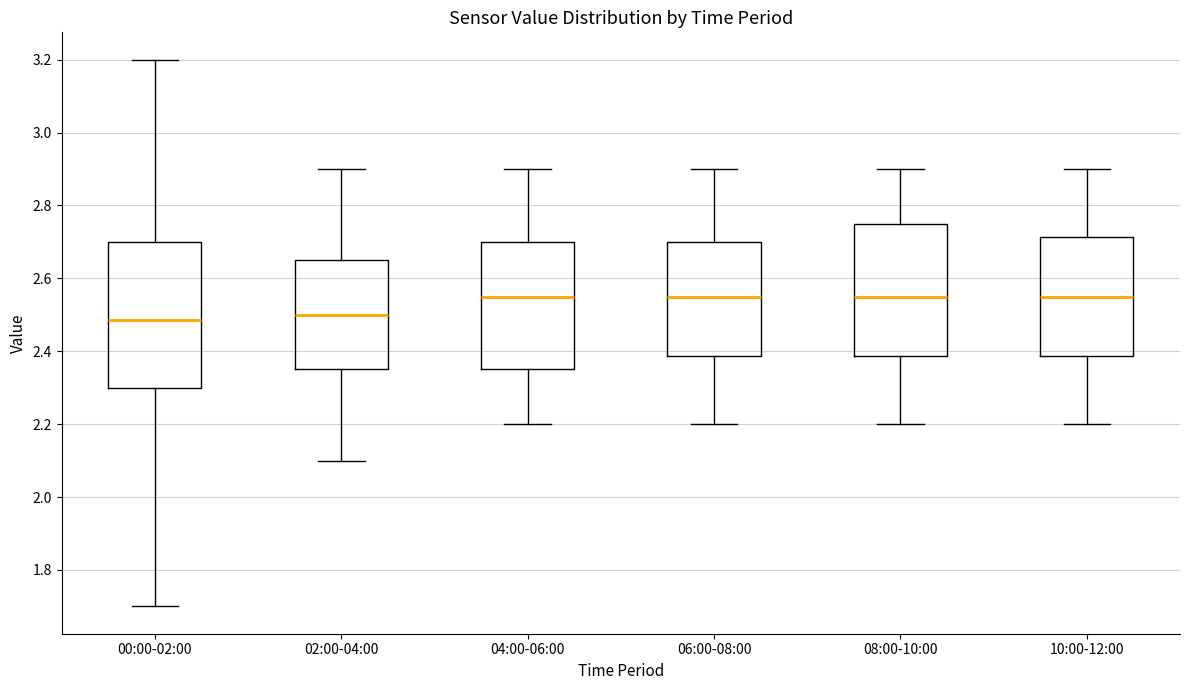

Where is the lower edge of the box for 04:00-06:00 on the y-axis? The values are not printed on the chart, so give them approximately, as read against the axis.

2.36